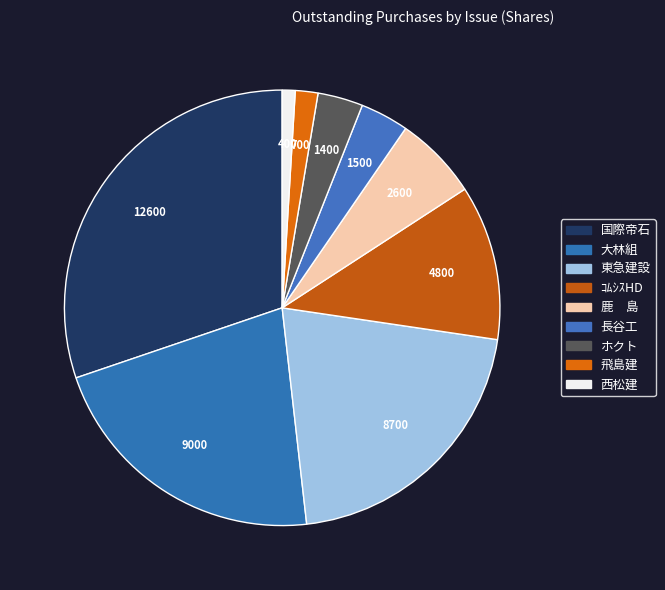

To the nearest percent, what is the average slice percentage?

11%